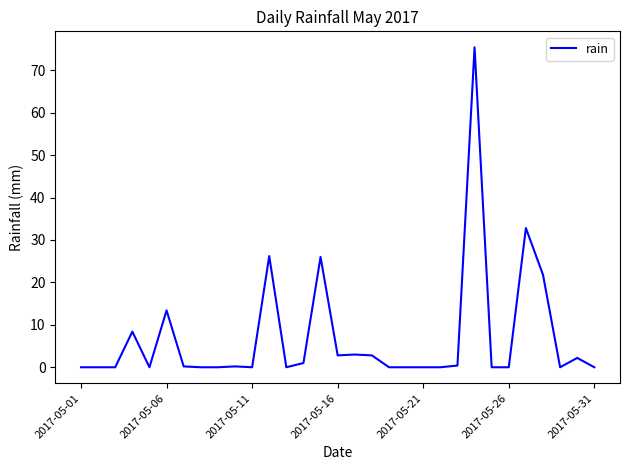

What is the maximum value shown in the chart?

75.4